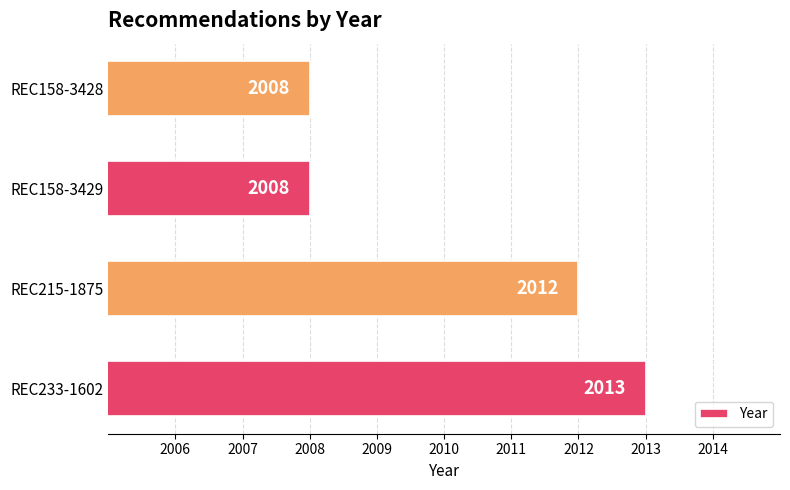

What value does the data have at REC215-1875?

2012